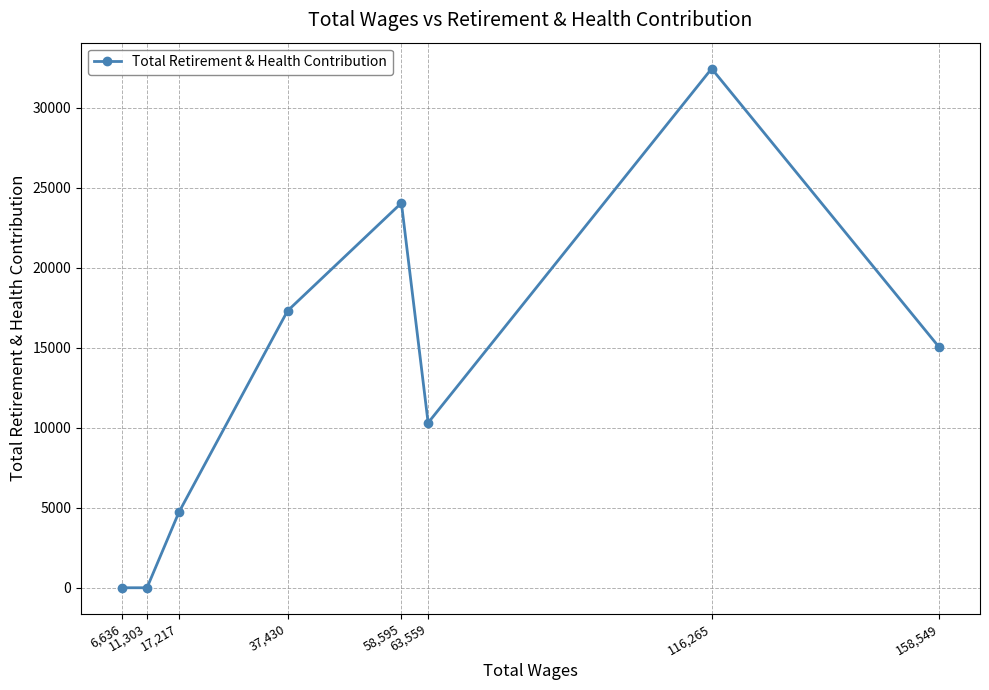

True or false: the data has more than 2 interior local peaks.

False